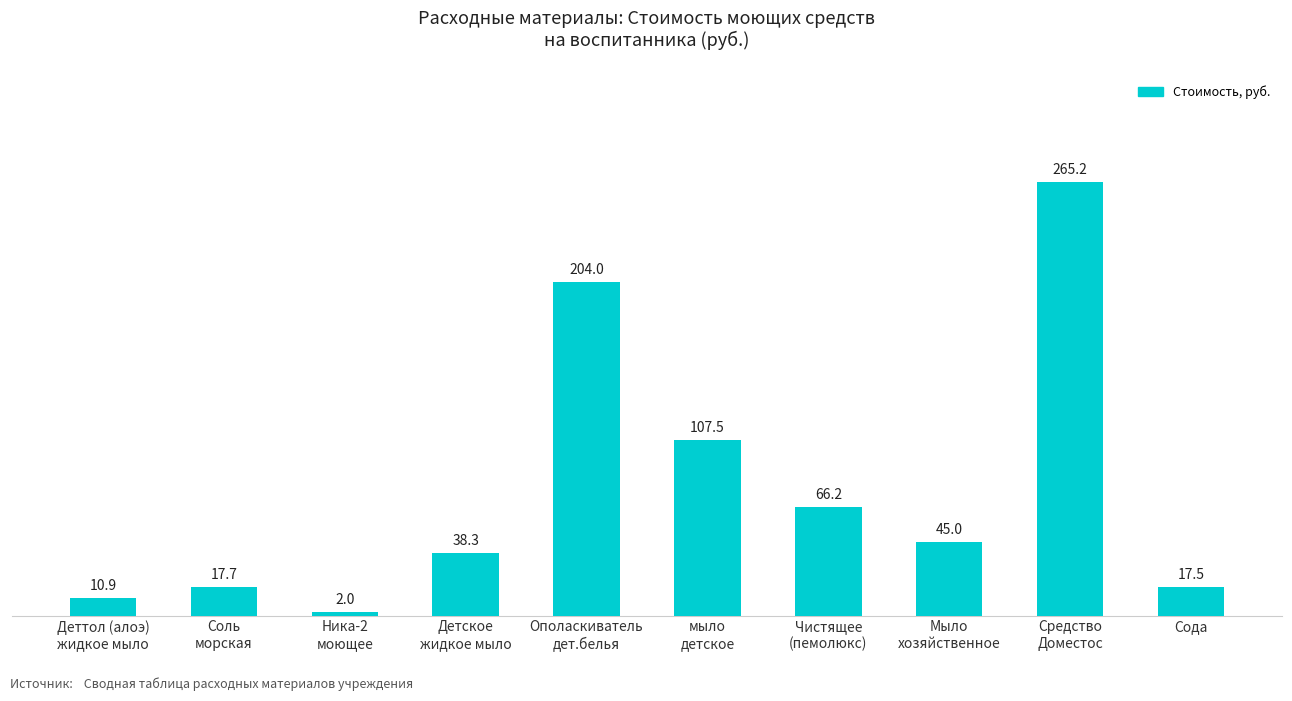

Are the bars grouped side by side (vs. stacked)?

No